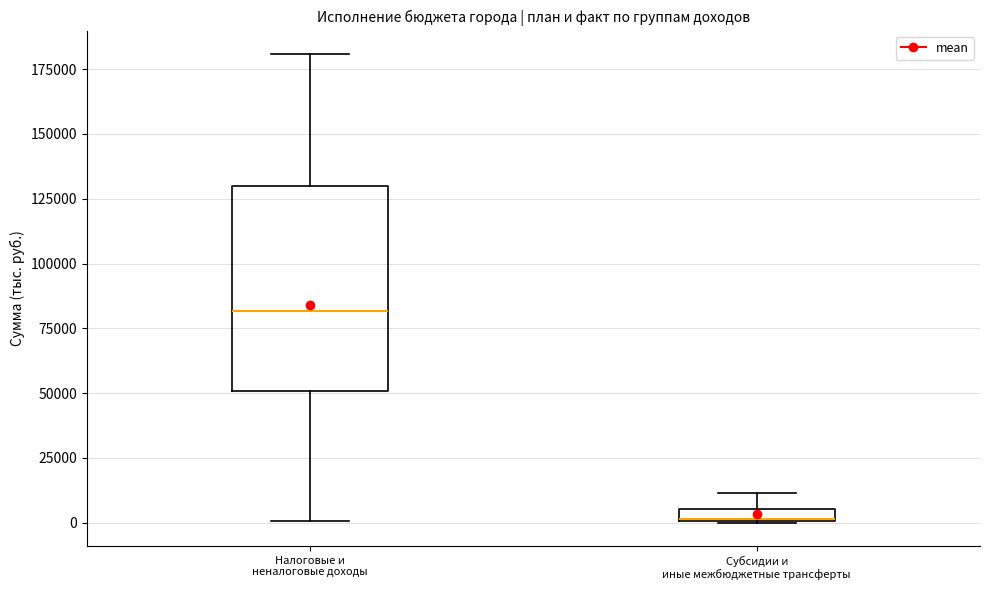

Which box is the tallest, from its lower edge to its upper edge?

Налоговые и неналоговые доходы